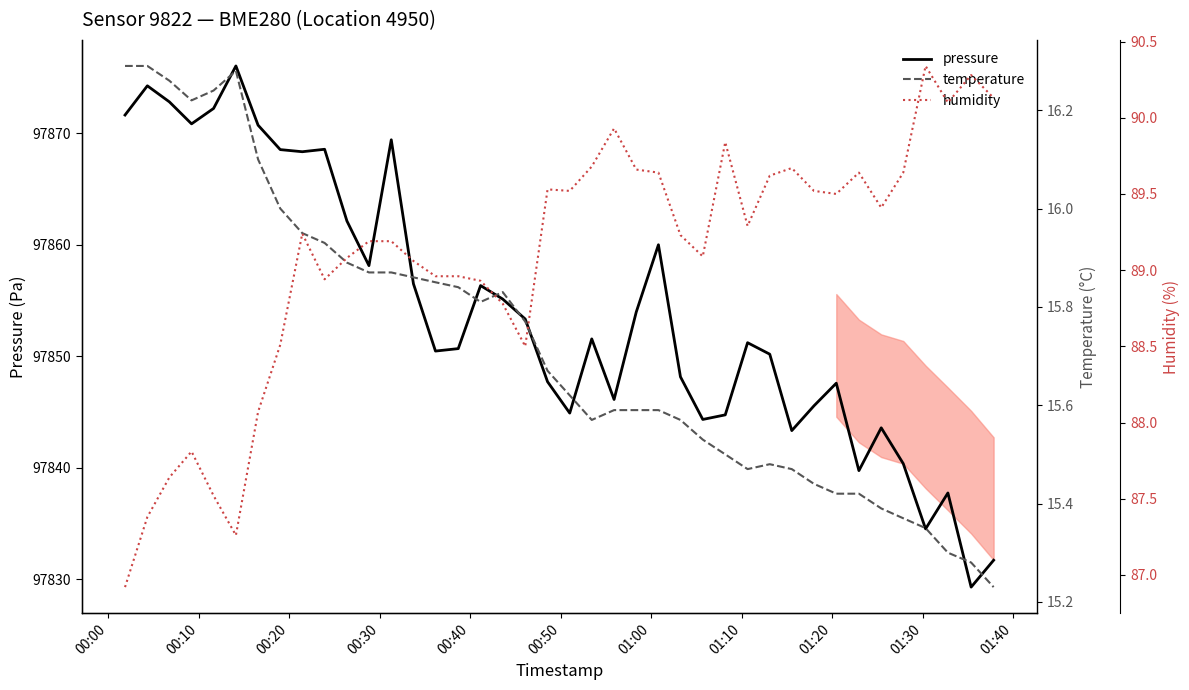

Which series has the largest total across all categories?

pressure